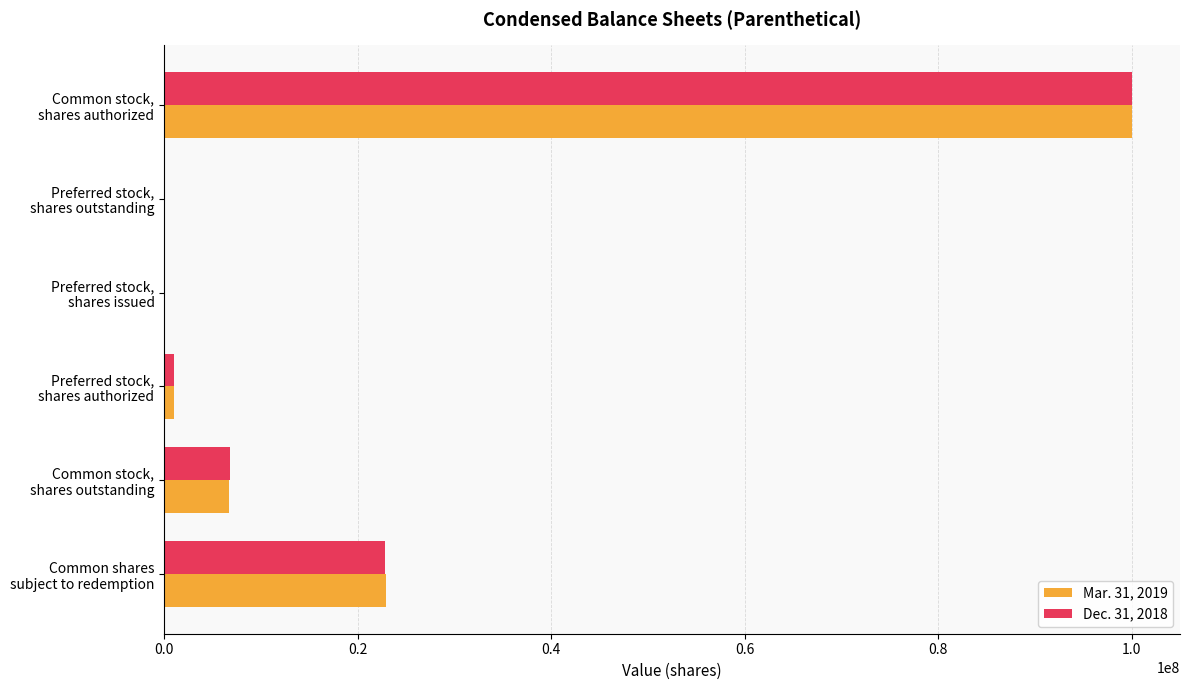

What are all the series names shown in the legend?

Mar. 31, 2019, Dec. 31, 2018